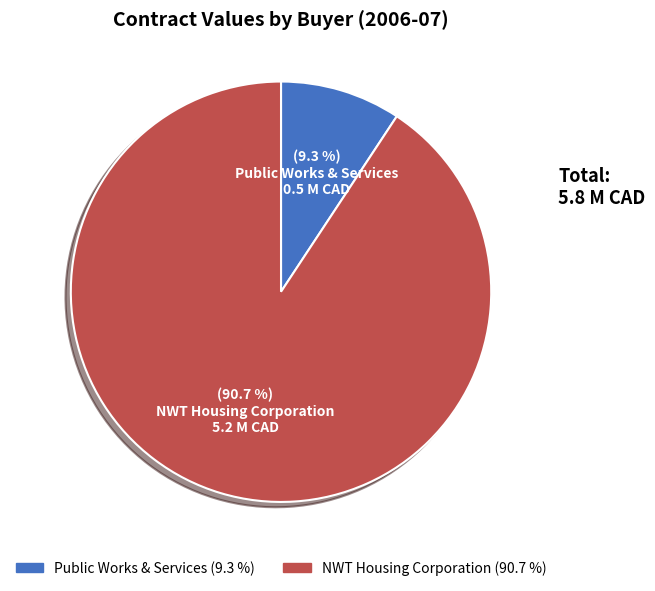

Is there any slice that represents more than half of the pie?

Yes